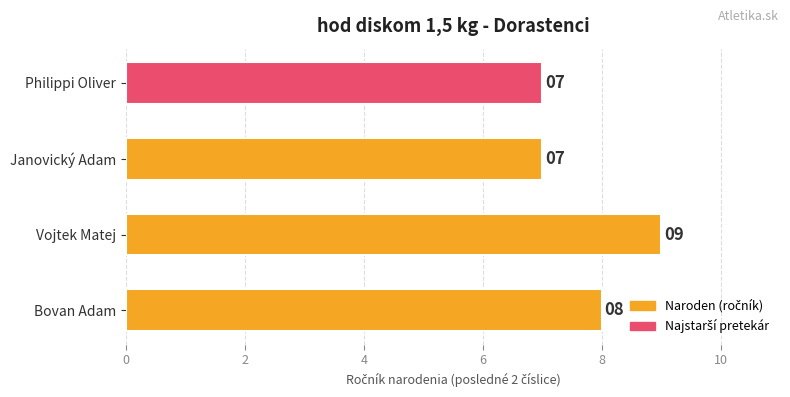

Are the bars horizontal?

Yes